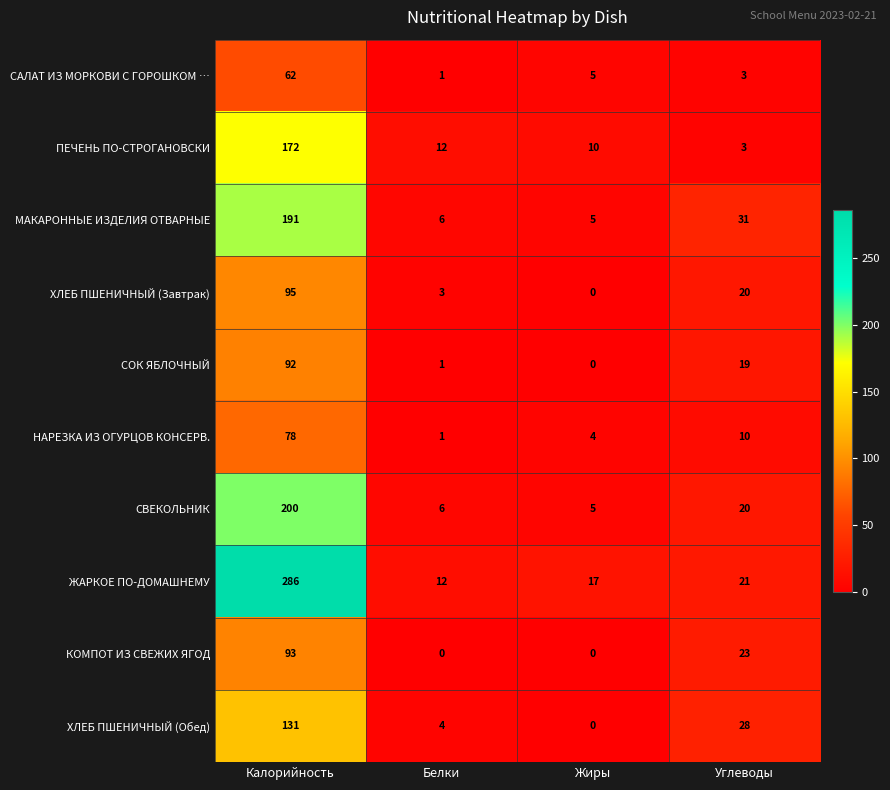

At which category does the chart reach its peak across all series?

Калорийность